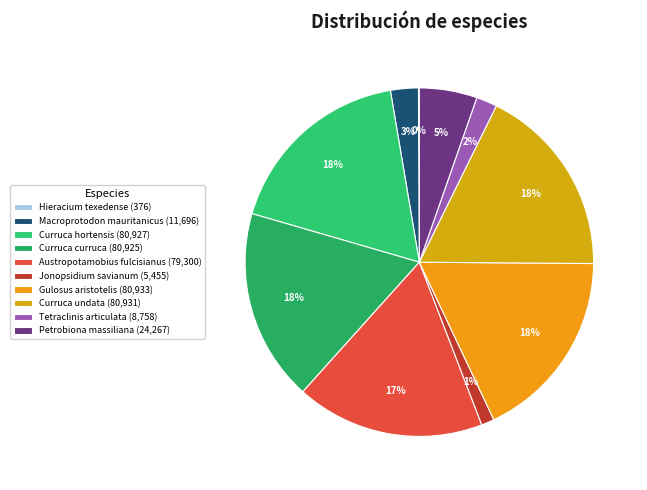

Which has a higher value, Curruca hortensis or Jonopsidium savianum?

Curruca hortensis